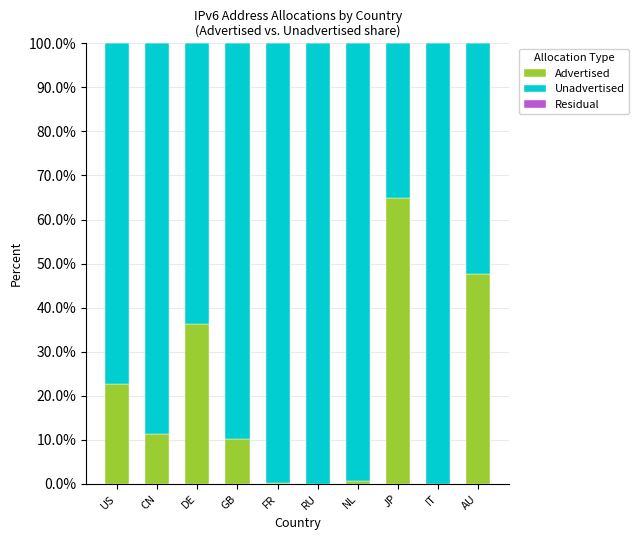

Which category has the highest value in the Advertised series?

JP